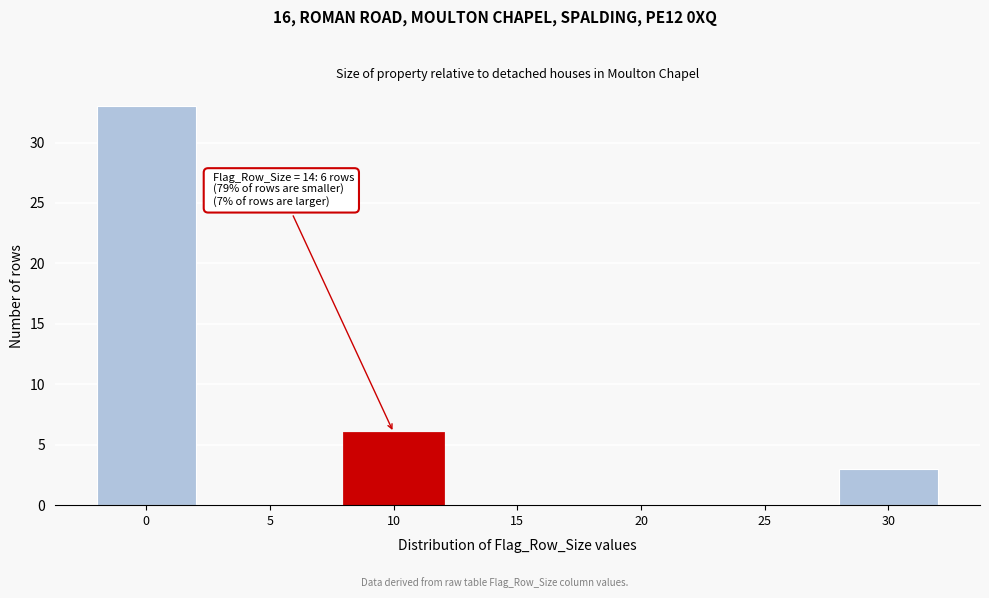

Reading left to right, extract all data points from this chart.

0=33	5=0	10=6	15=0	20=0	25=0	30=3